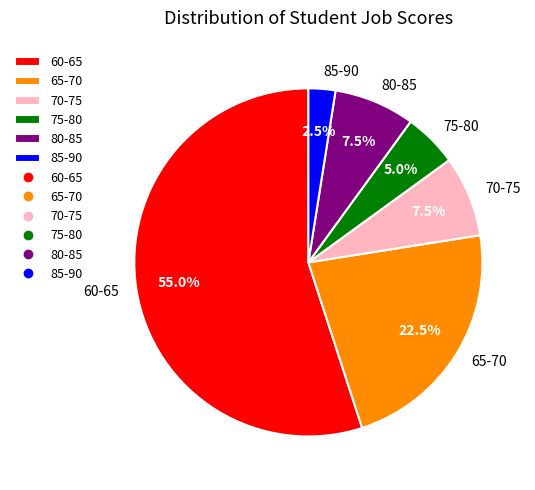

Which slice is the largest?

60-65